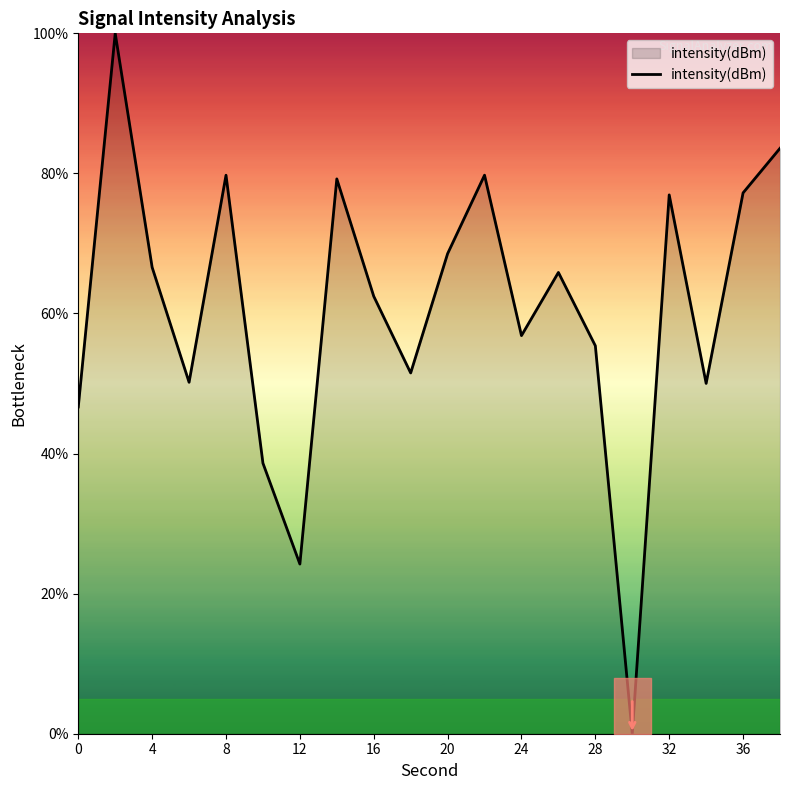

How many series are shown in this chart?

1